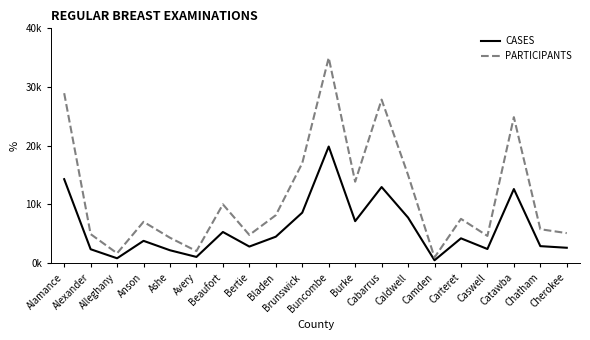

True or false: PARTICIPANTS has more than 1 points higher than both neighbors.

True